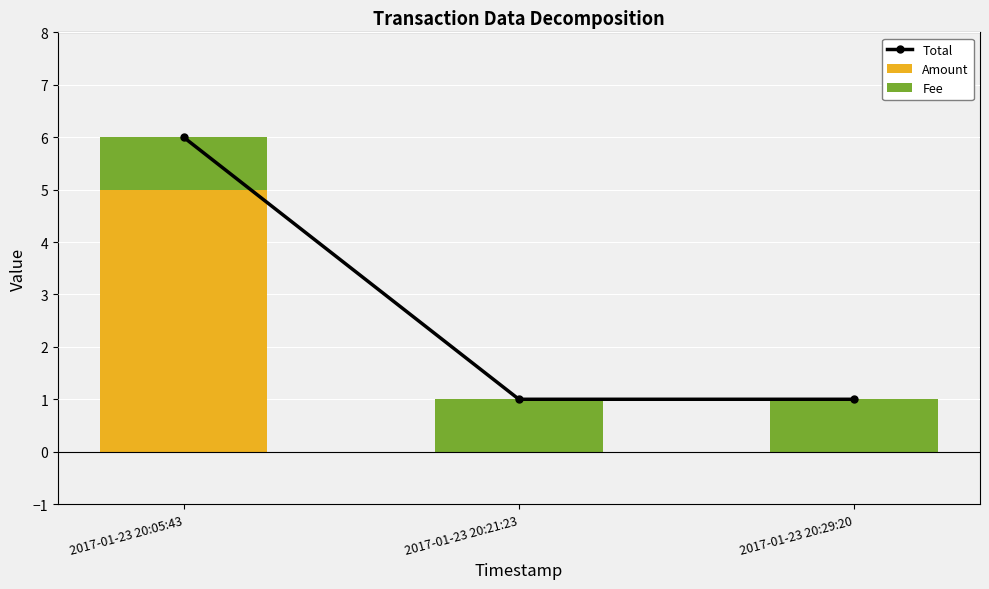

True or false: Amount has a value of 5 at 2017-01-23 20:05:43.

True